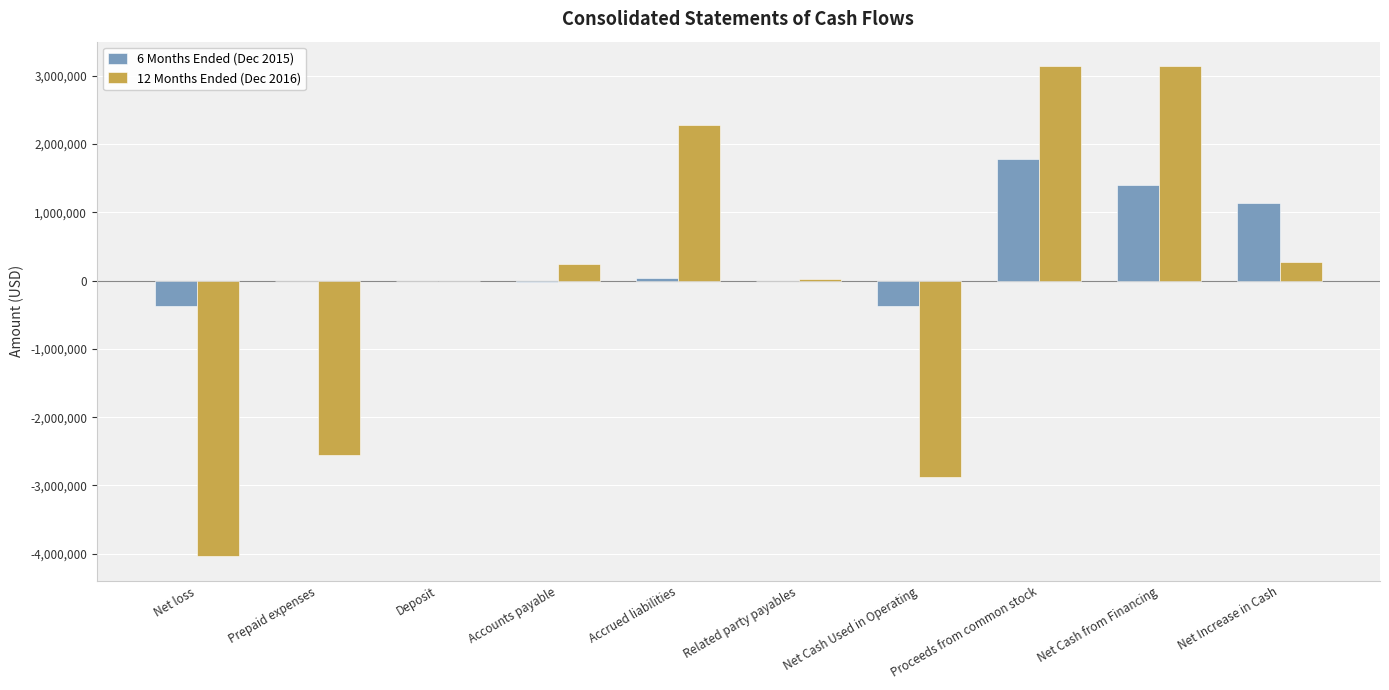

What value does the 6 Months Ended (Dec 2015) series have at Deposit?

-7740